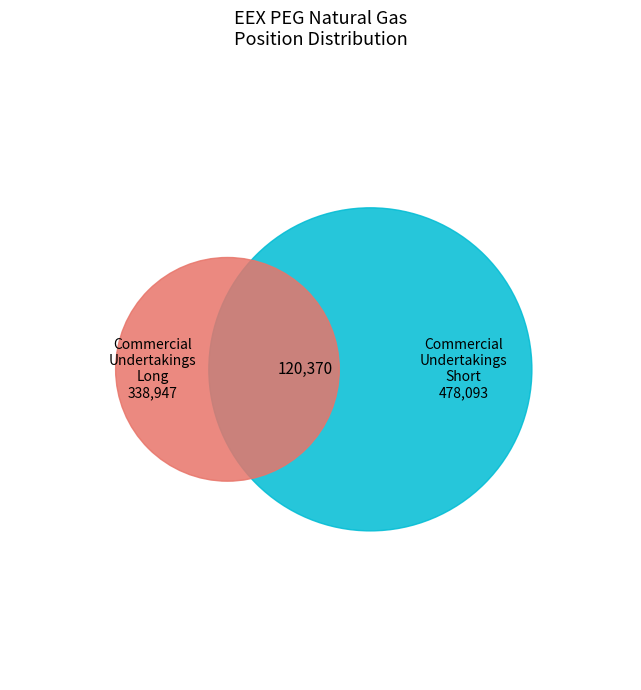

Count the number of slices in the pie.

3